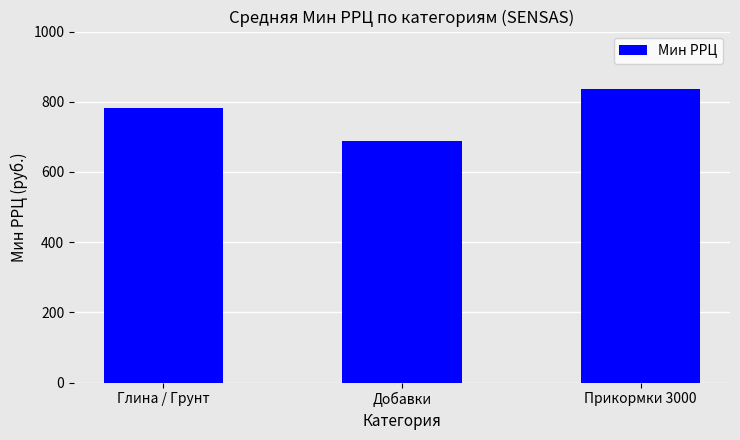

True or false: the data shows 781 at Глина / Грунт.

True